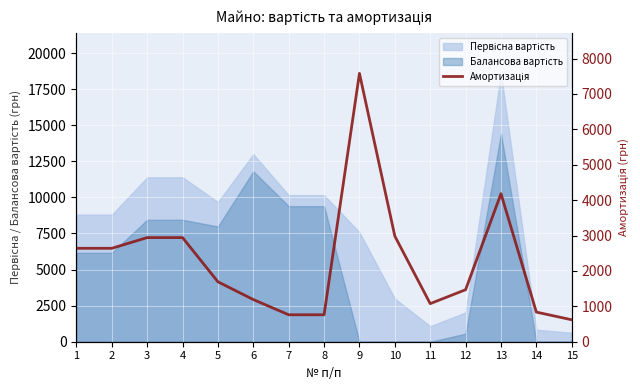

What is the ratio of the value at 4 to the value at 6?

2.5